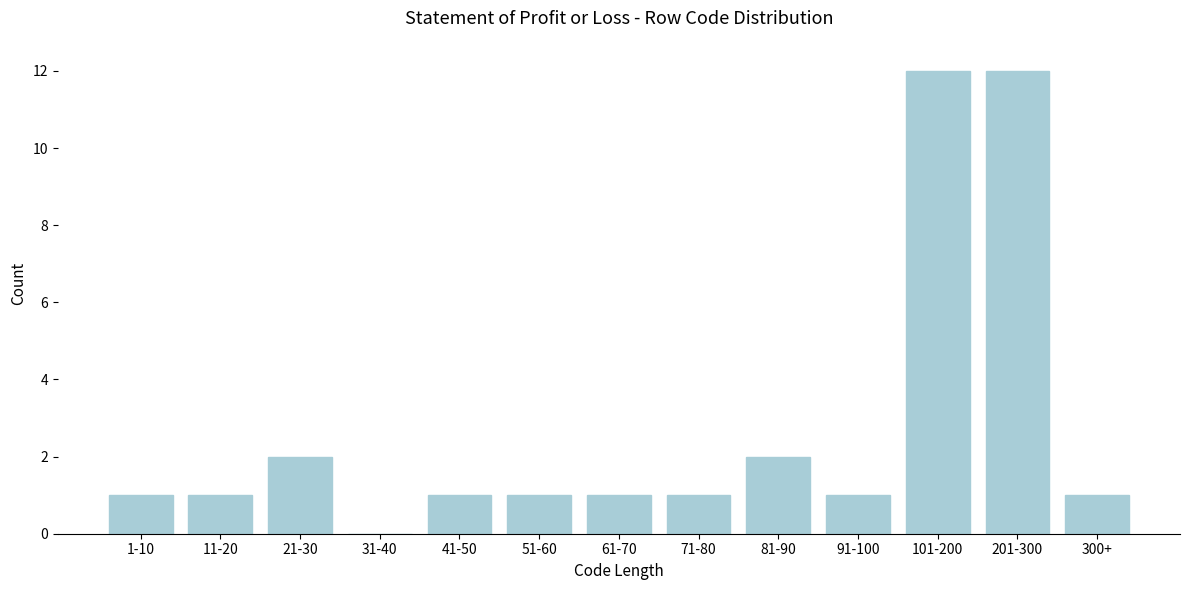

Reading right to left, list all the values displayed in this chart.

300+=1	201-300=12	101-200=12	91-100=1	81-90=2	71-80=1	61-70=1	51-60=1	41-50=1	31-40=0	21-30=2	11-20=1	1-10=1